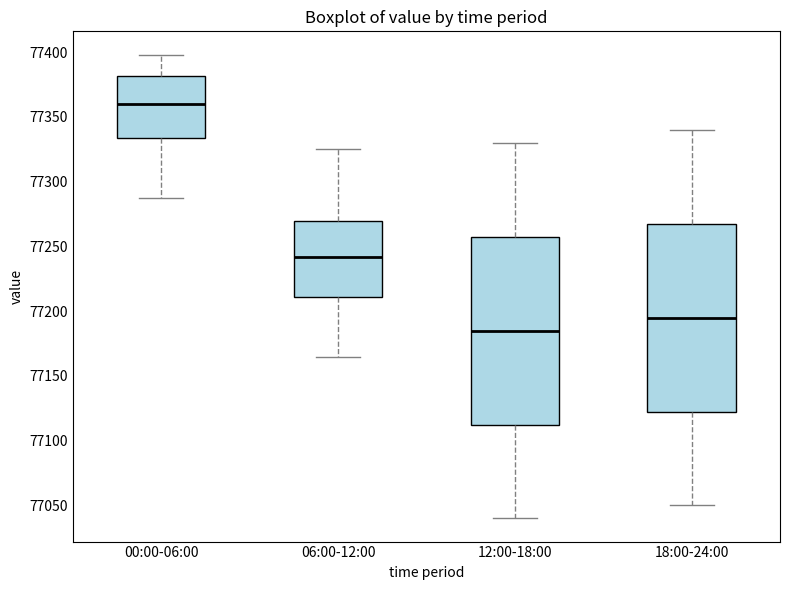

Reading left to right, read every box against the y-axis: the position of its median line, the range the box covers, and the ends of its whiskers. The values are not printed on the chart, so give them approximately, as read against the axis.

00:00-06:00: median 77360, box 77335 to 77380, whiskers 77285 to 77400
06:00-12:00: median 77240, box 77210 to 77270, whiskers 77165 to 77325
12:00-18:00: median 77185, box 77115 to 77260, whiskers 77040 to 77330
18:00-24:00: median 77195, box 77125 to 77270, whiskers 77050 to 77340